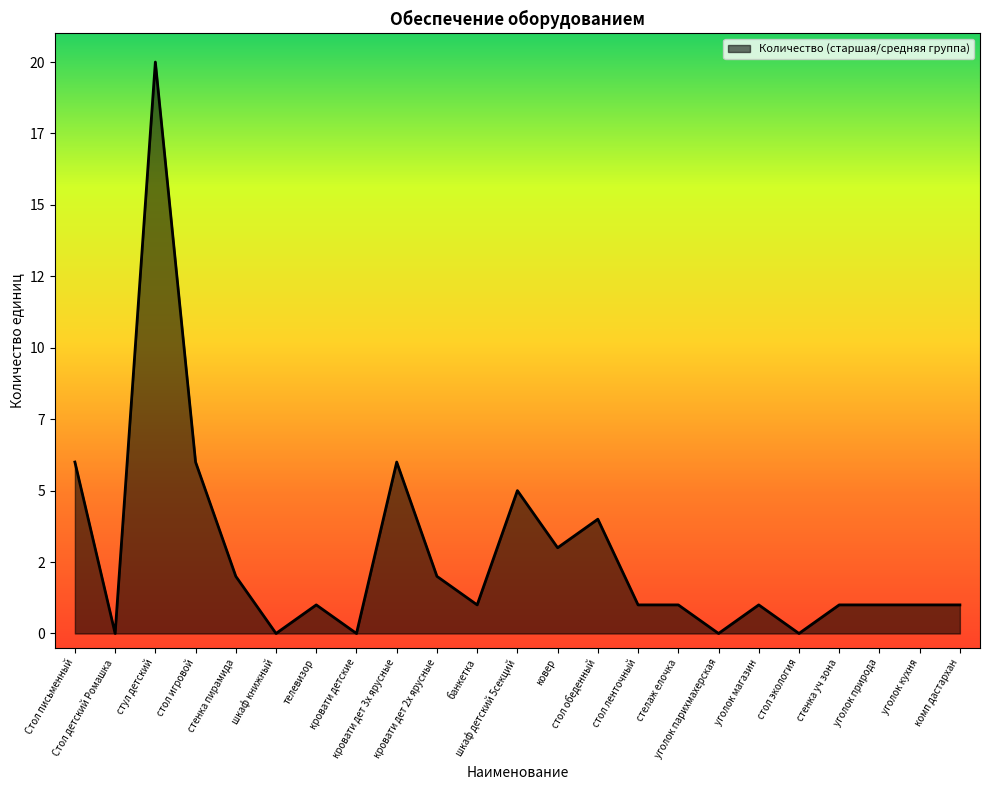

True or false: the data shows 5 at шкаф детский 5секций.

True